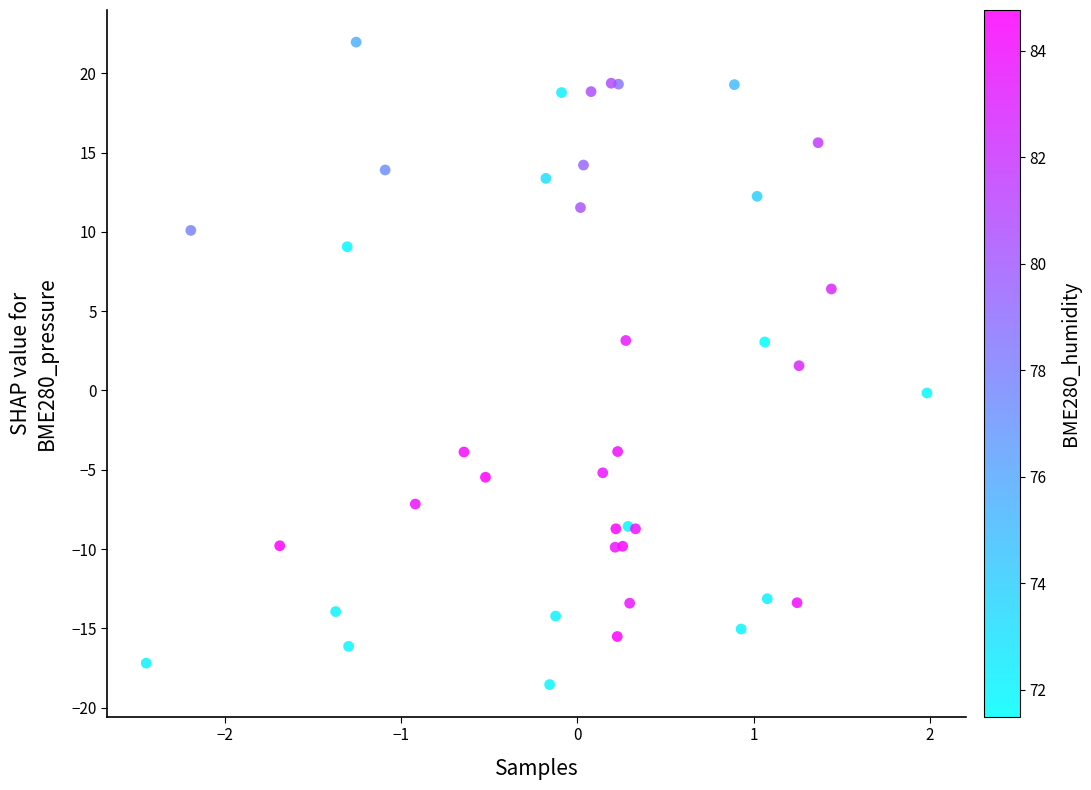

What Y value in the scatter plot is closest to 1?

1.6